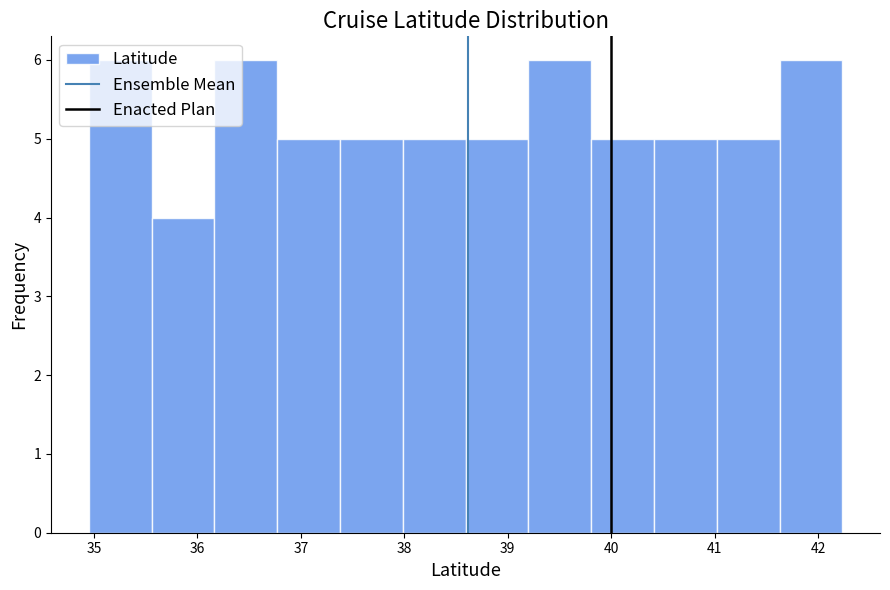

Reading left to right, list every bar in this chart as the range it spans on the x-axis followed by its height. Neither the bar edges nor the heights are printed on the chart, so give them approximately, as read against the axes.

35.0 to 35.6: 6
35.6 to 36.2: 4
36.2 to 36.8: 6
36.8 to 37.4: 5
37.4 to 38.0: 5
38.0 to 38.6: 5
38.6 to 39.2: 5
39.2 to 39.8: 6
39.8 to 40.4: 5
40.4 to 41.0: 5
41.0 to 41.6: 5
41.6 to 42.2: 6